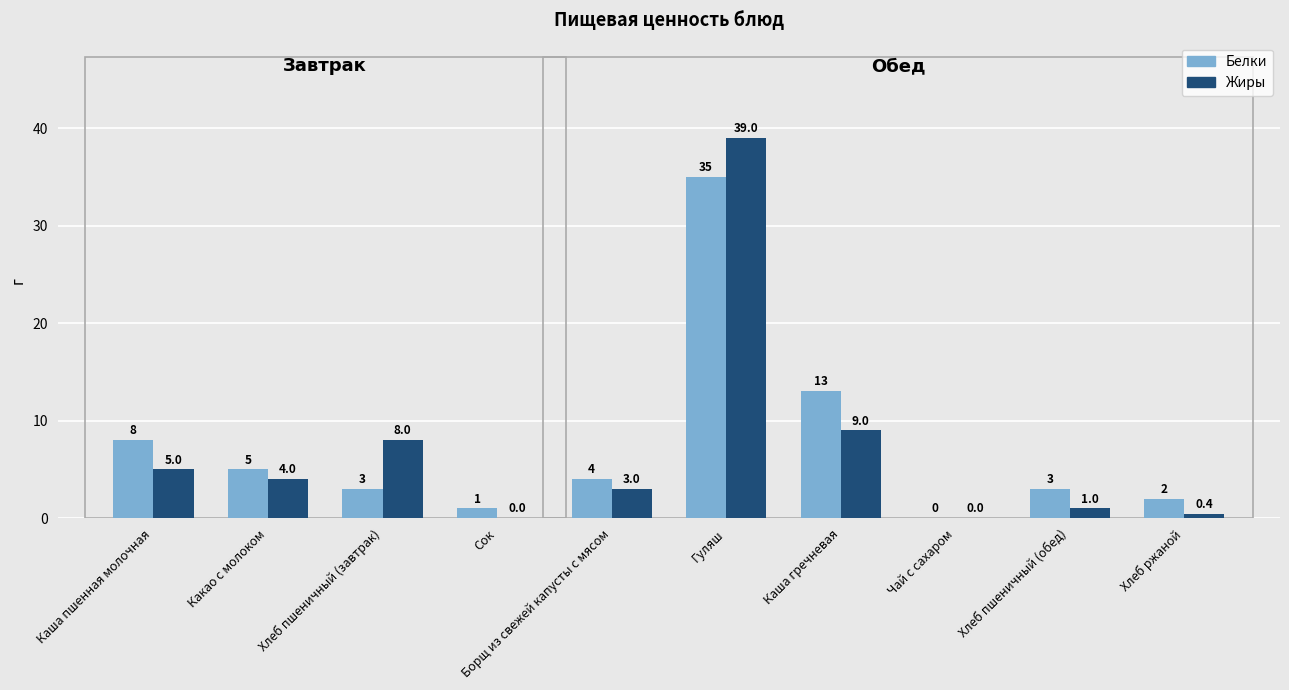

How many groups of bars are there?

10